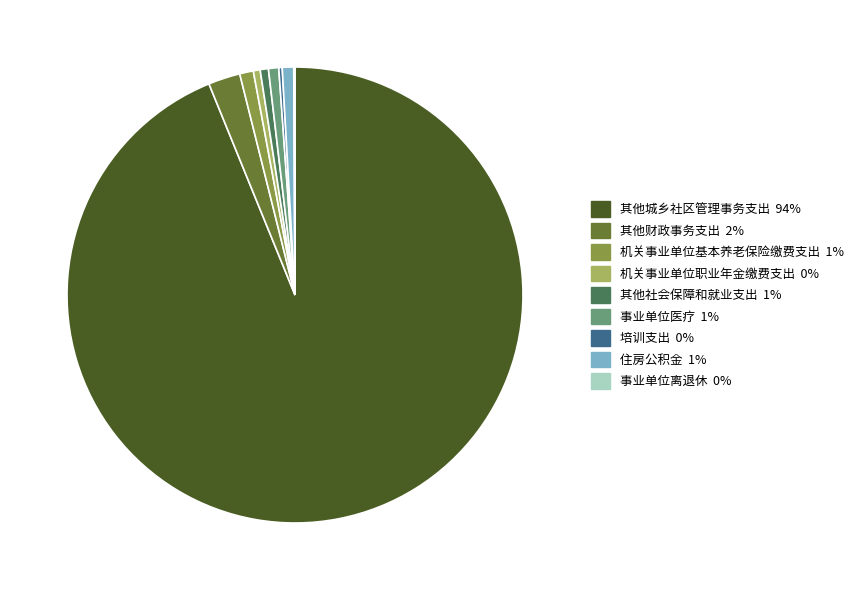

Does any single category account for the majority?

Yes